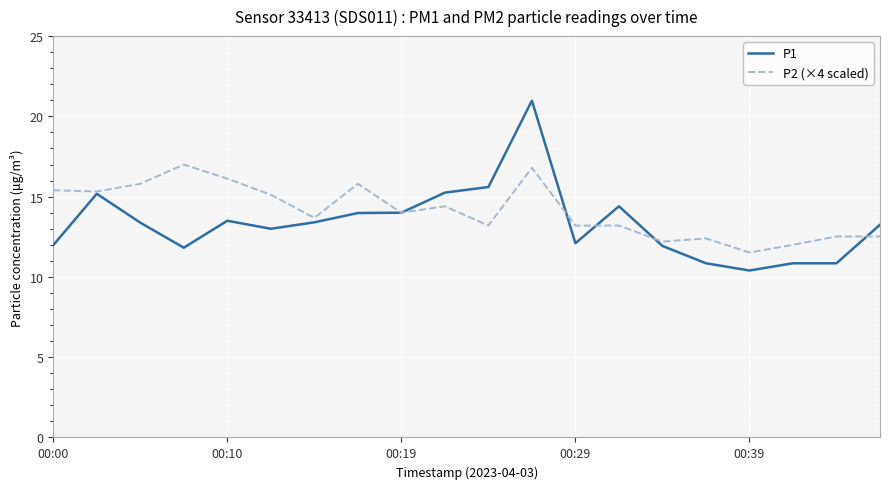

What are all the series names shown in the legend?

P1, P2 (×4 scaled)